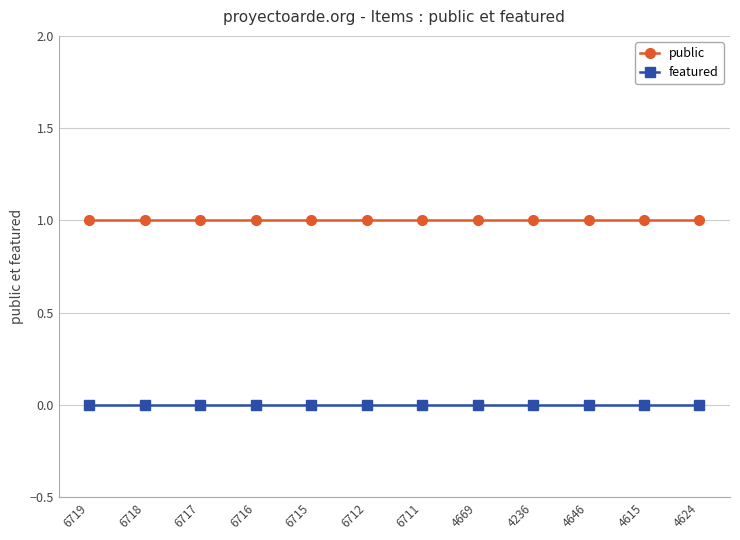

Rank the series by their maximum value, from lowest to highest.

featured, public